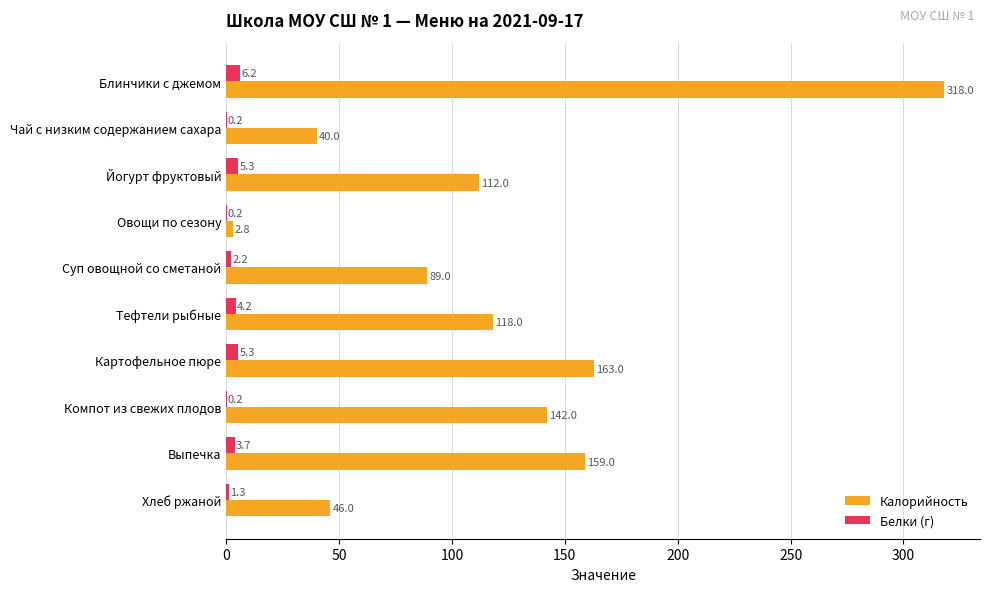

What is the sum of all Белки (г) values?

28.8